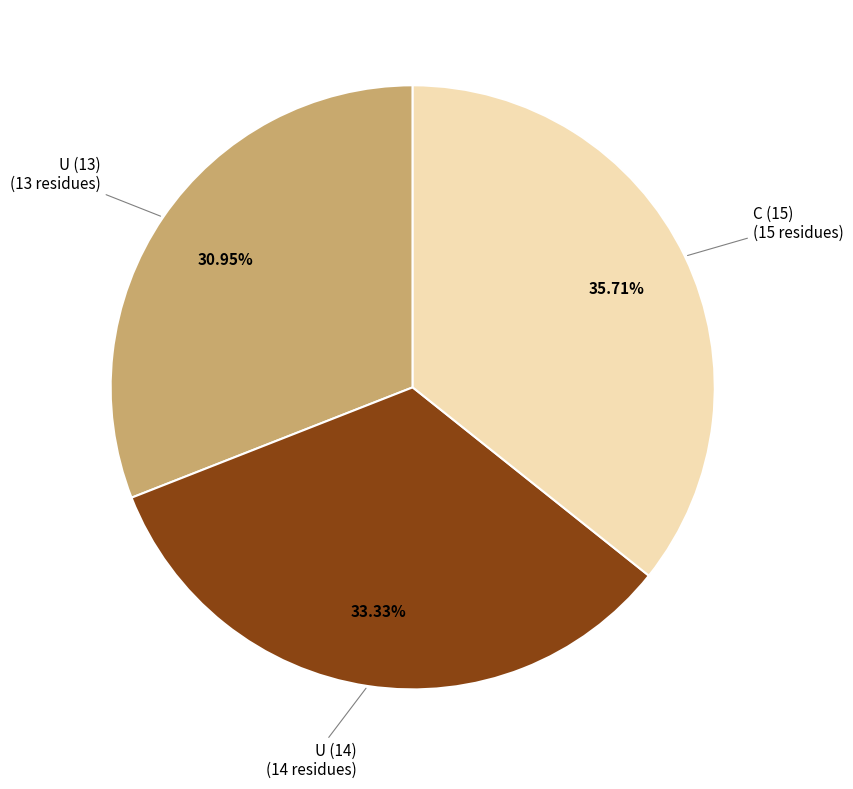

Is there a majority slice in this chart?

No